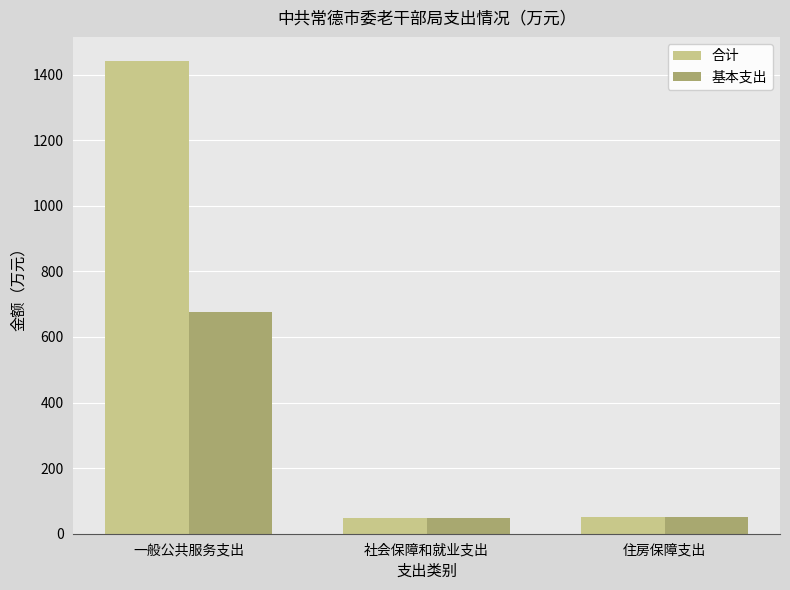

What is the lowest value of the 合计 series?

48.9